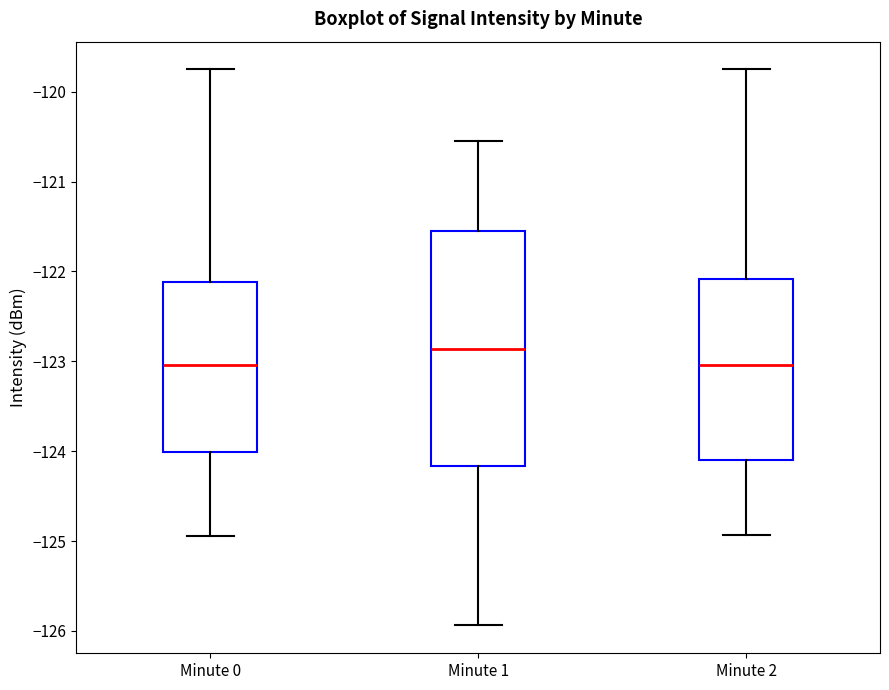

Comparing the boxes themselves (not the whiskers), which one is the tallest?

Minute 1